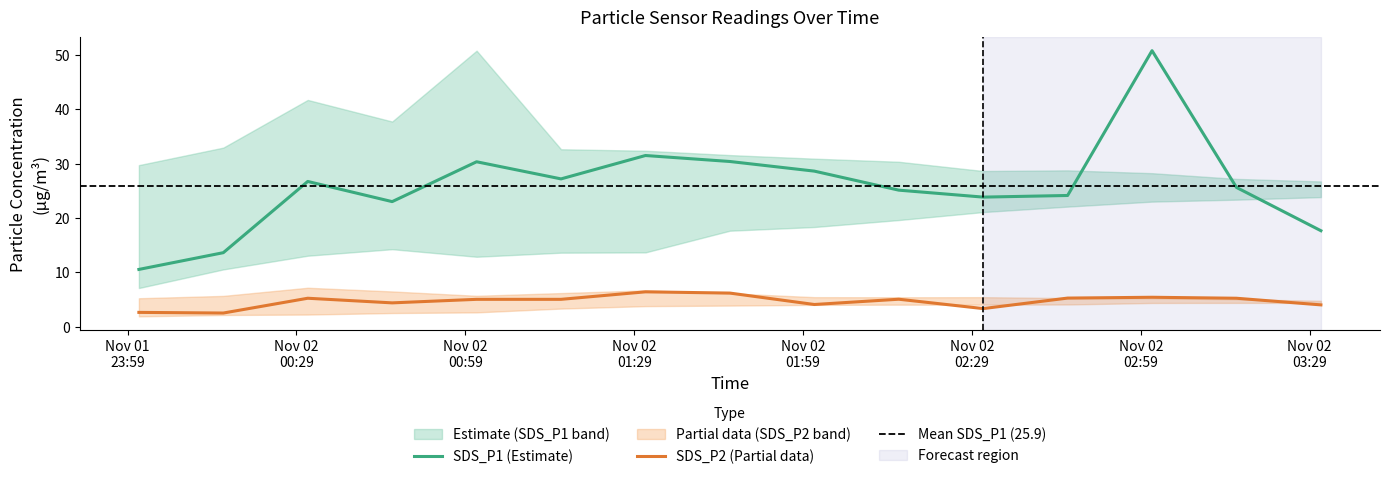

True or false: SDS_P1_lower has more than 0 points higher than both neighbors.

True